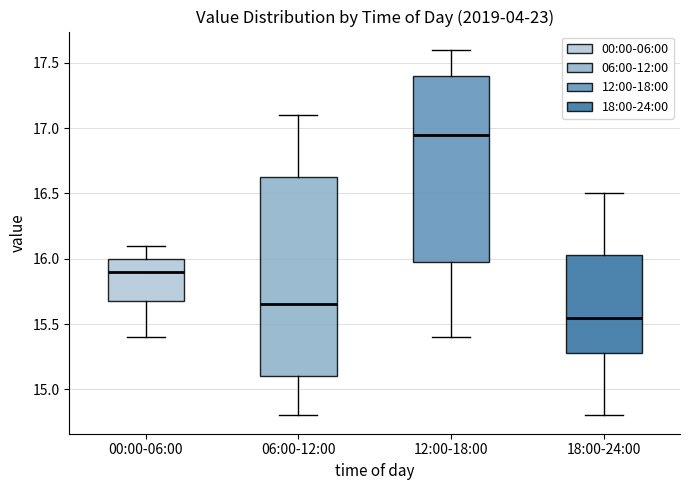

Reading left to right, read every box against the y-axis: the position of its median line, the range the box covers, and the ends of its whiskers. The values are not printed on the chart, so give them approximately, as read against the axis.

00:00-06:00: median 15.90, box 15.70 to 16.00, whiskers 15.40 to 16.10
06:00-12:00: median 15.65, box 15.10 to 16.65, whiskers 14.80 to 17.10
12:00-18:00: median 16.95, box 16.00 to 17.40, whiskers 15.40 to 17.60
18:00-24:00: median 15.55, box 15.30 to 16.05, whiskers 14.80 to 16.50